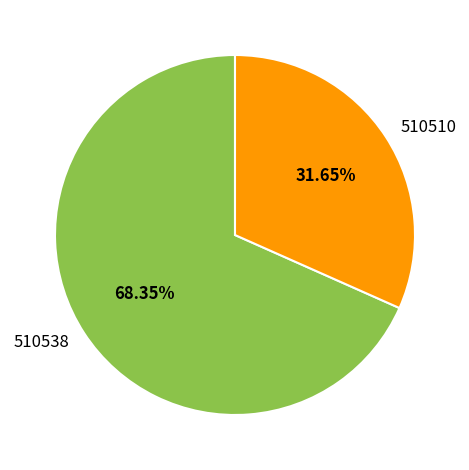

Does any single category account for the majority?

Yes